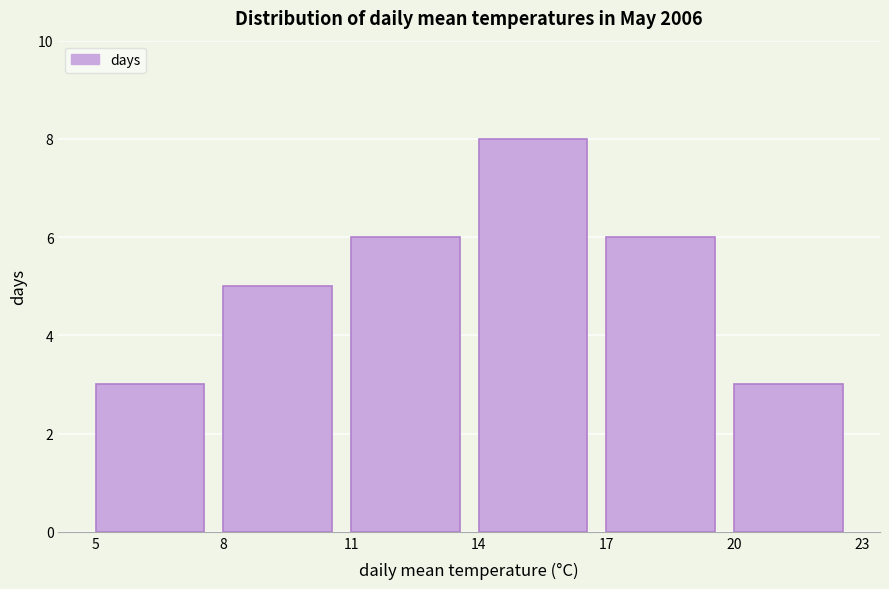

Reading left to right, transcribe this chart: for each bar, give the range it covers on the x-axis and its height. The values are not printed on the chart, so give them approximately, as read against the axis.

5 to 8: 3
8 to 11: 5
11 to 14: 6
14 to 17: 8
17 to 20: 6
20 to 23: 3